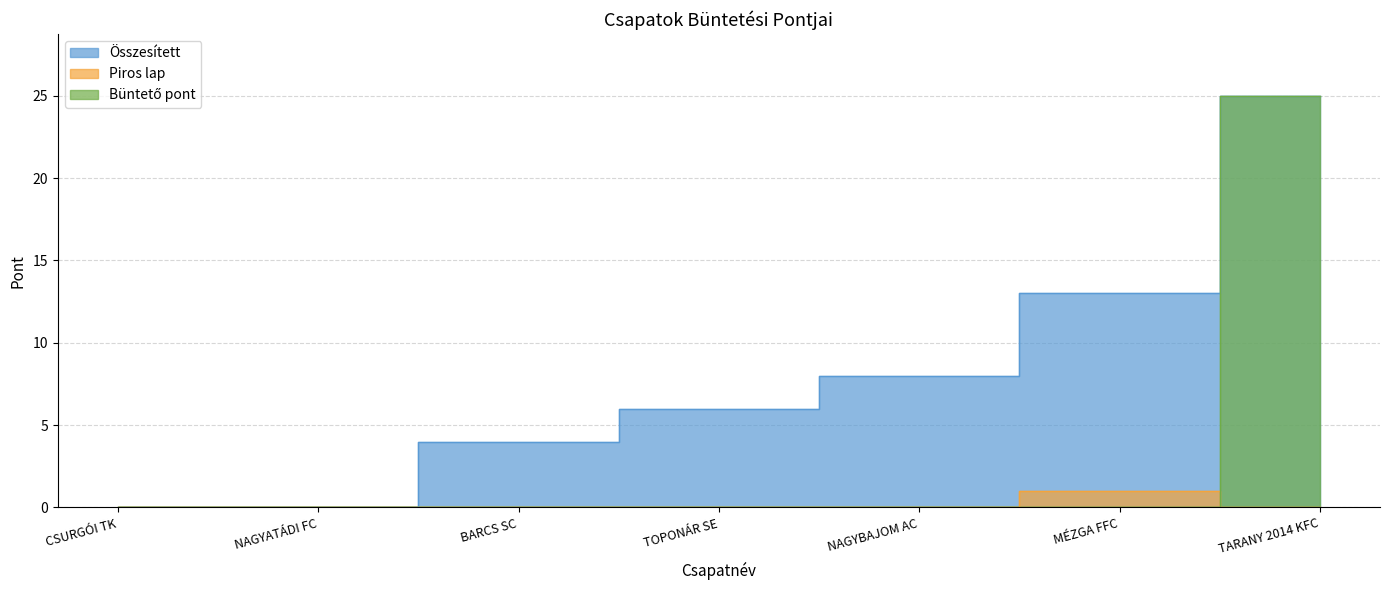

Count the number of data series in this chart.

3